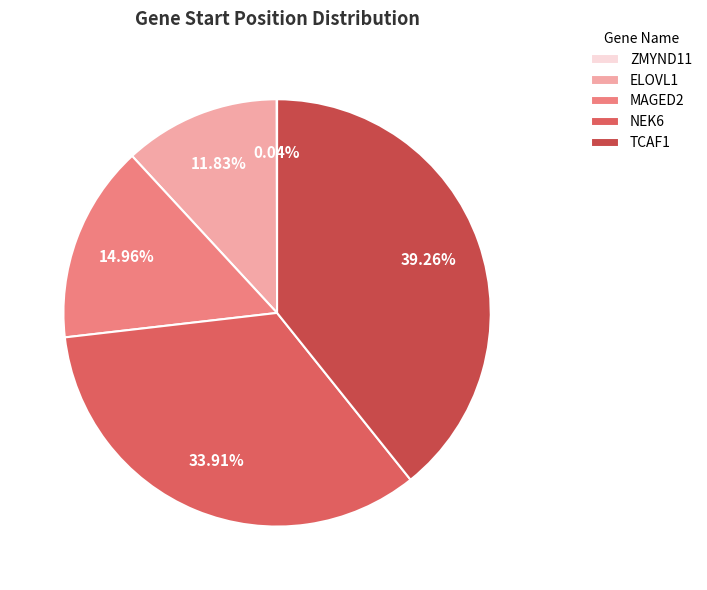

Does TCAF1 represent more than half of the total?

No